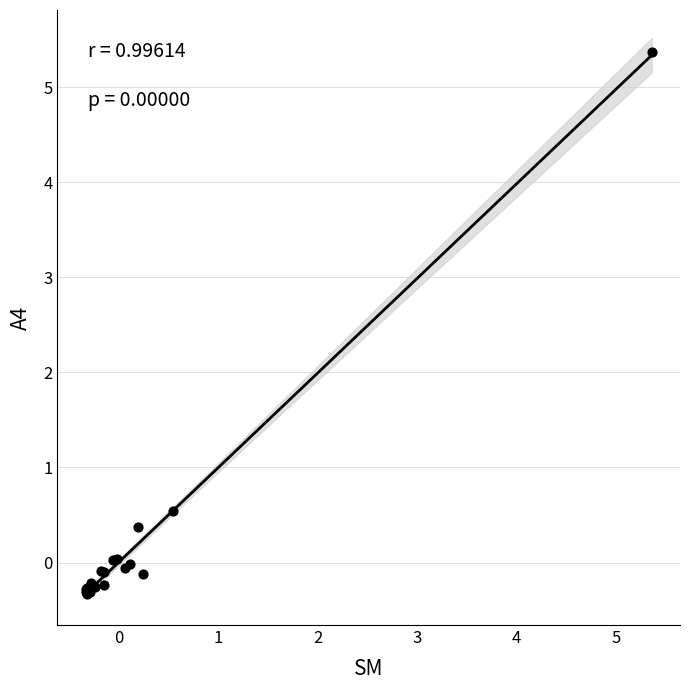

What Y value in the scatter plot is closest to 2?

0.5